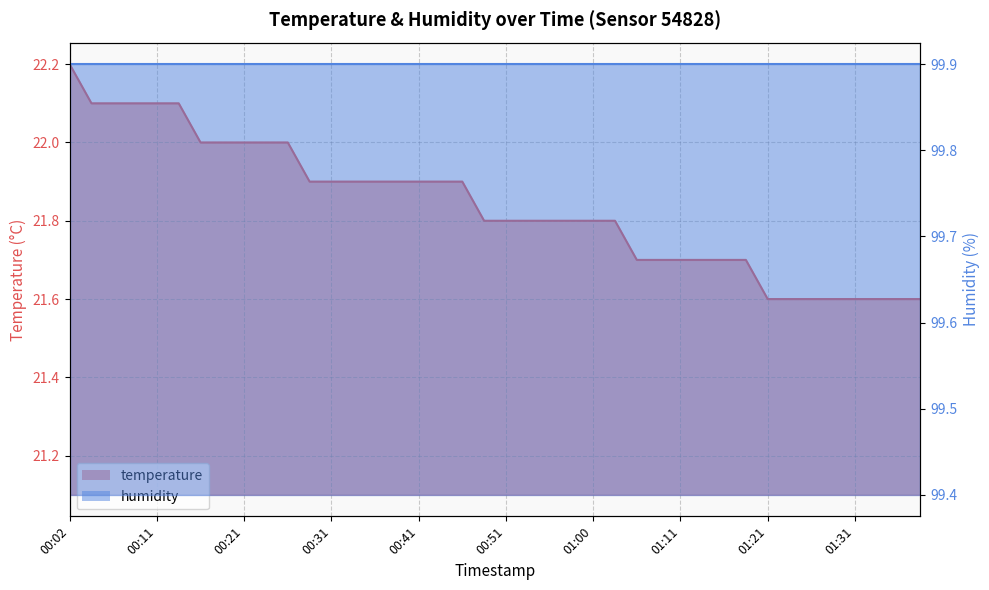

At which label is the value closest to 21?

01:21